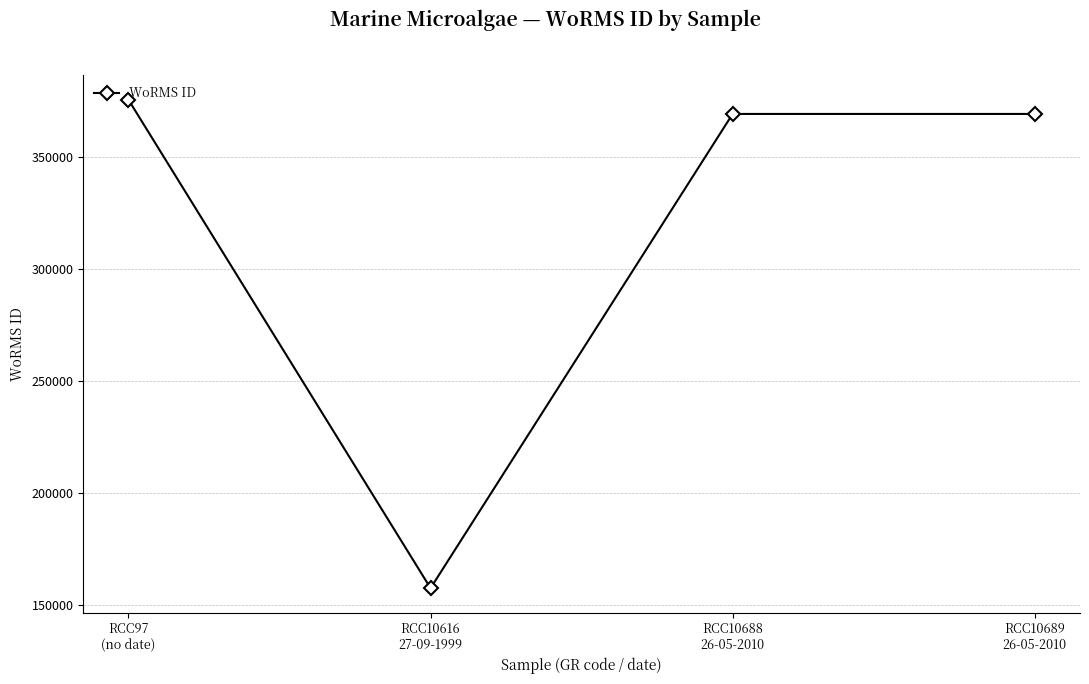

How many distinct data groups are displayed?

1